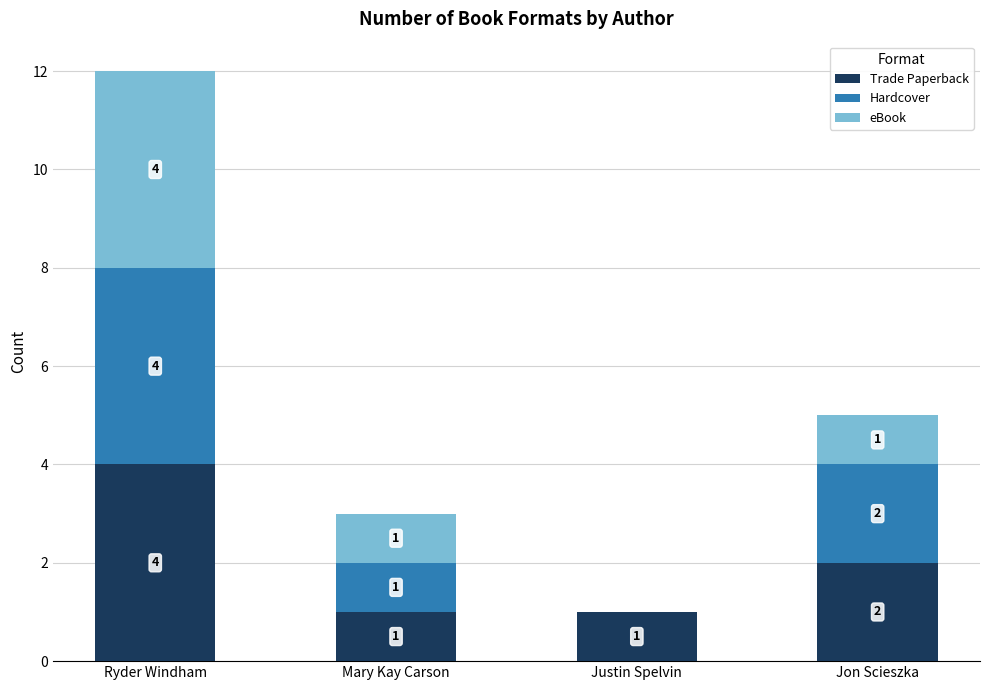

What is the approximate value of Trade Paperback at Jon Scieszka?

2